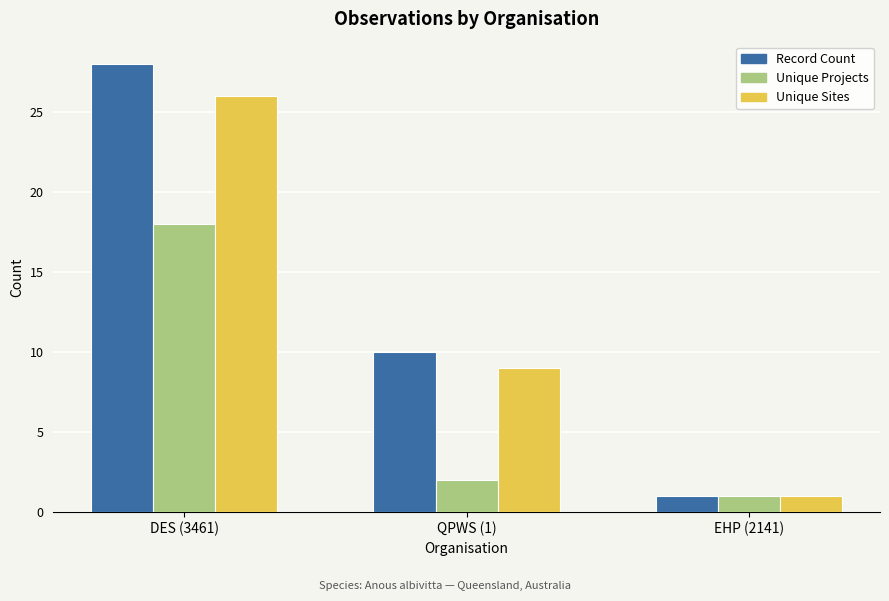

Where does the Unique Sites series first go above 9?

DES (3461)